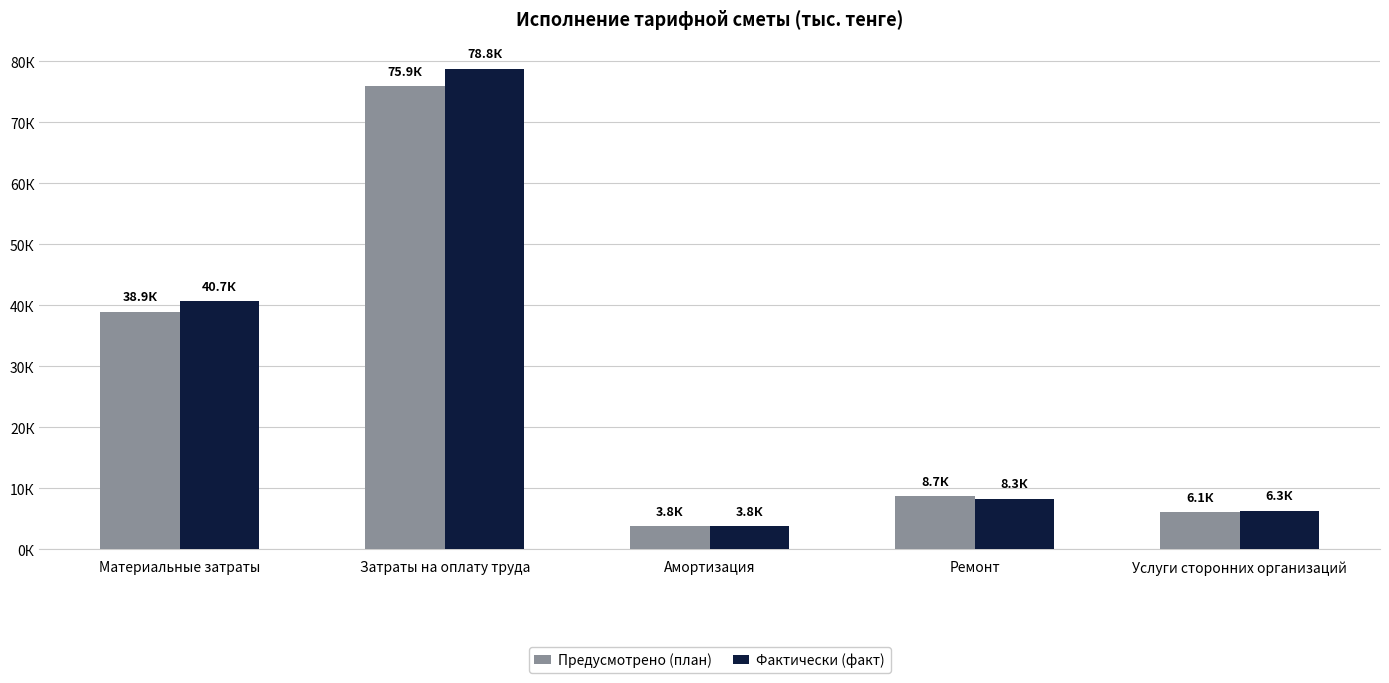

Reading left to right, extract all data points from this chart.

Предусмотрено (план): Материальные затраты=38949.6	Затраты на оплату труда=75907.9	Амортизация=3787.4	Ремонт=8664.7	Услуги сторонних организаций=6093.9
Фактически (факт): Материальные затраты=40709.3	Затраты на оплату труда=78798.4	Амортизация=3787.4	Ремонт=8308.9	Услуги сторонних организаций=6290.9